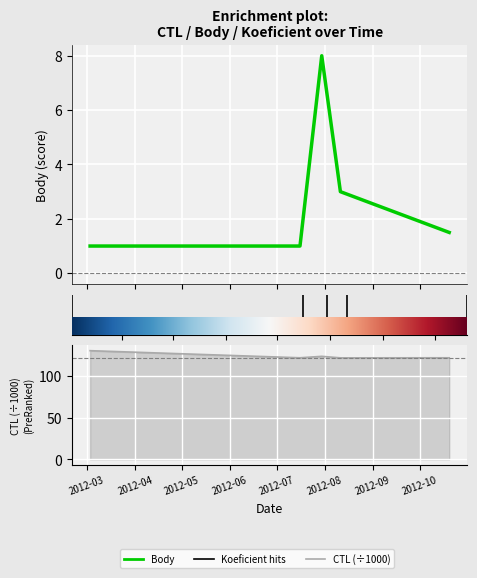

The value of CTL at 2012-03-03 is 129.9. True or false?

True